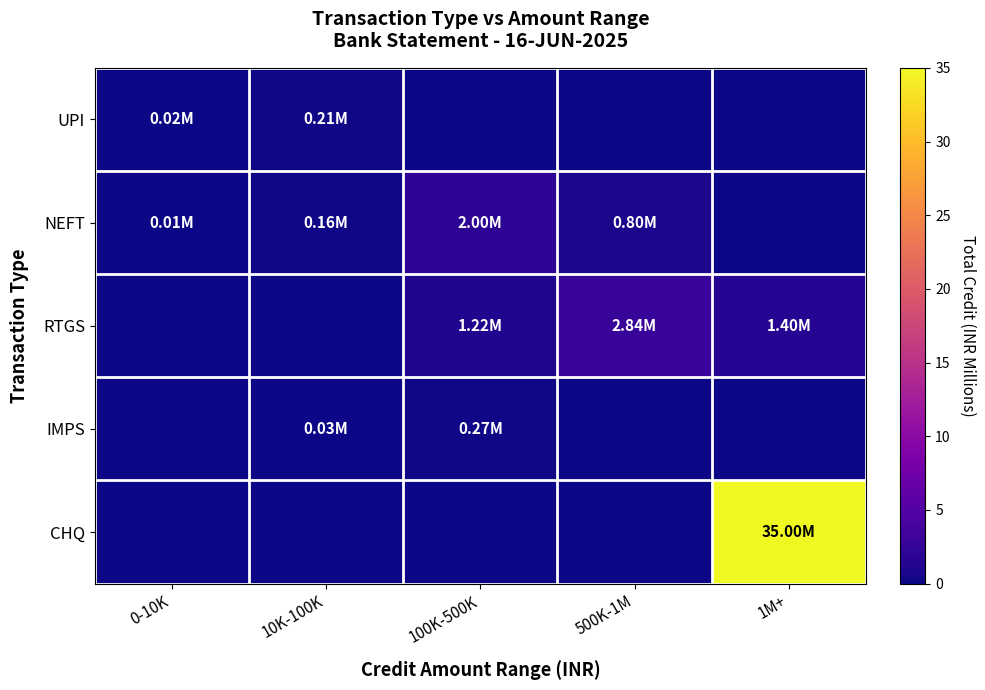

Reading left to right, list all the values displayed in this chart.

UPI: 0-10K=0.0	10K-100K=0.2	100K-500K=0.0	500K-1M=0.0	1M+=0.0
NEFT: 0-10K=0.0	10K-100K=0.2	100K-500K=2.0	500K-1M=0.8	1M+=0.0
RTGS: 0-10K=0.0	10K-100K=0.0	100K-500K=1.2	500K-1M=2.8	1M+=1.4
IMPS: 0-10K=0.0	10K-100K=0.0	100K-500K=0.3	500K-1M=0.0	1M+=0.0
CHQ: 0-10K=0.0	10K-100K=0.0	100K-500K=0.0	500K-1M=0.0	1M+=35.0